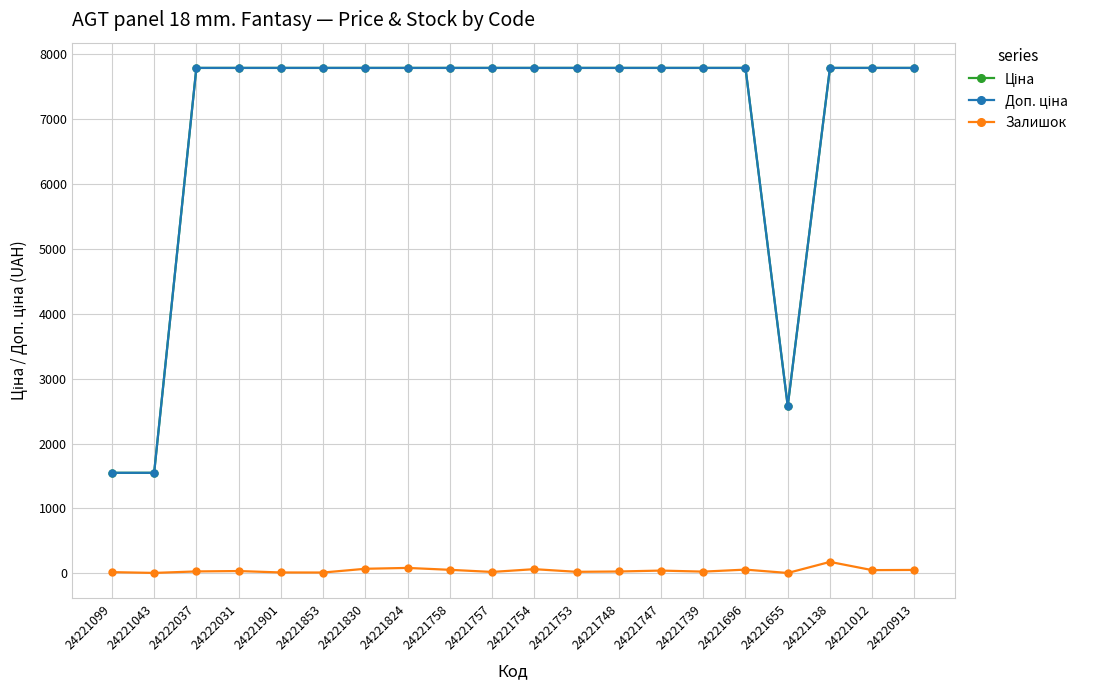

True or false: Залишок has a value of 16.0 at 24221099.

True